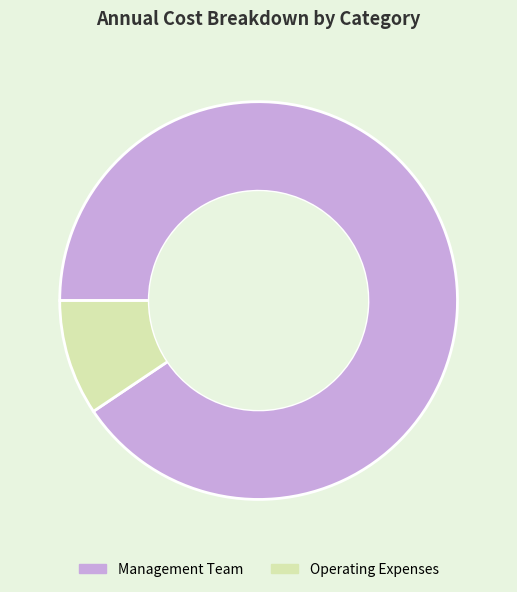

The Operating Expenses slice represents 3% of the pie. True or false?

False